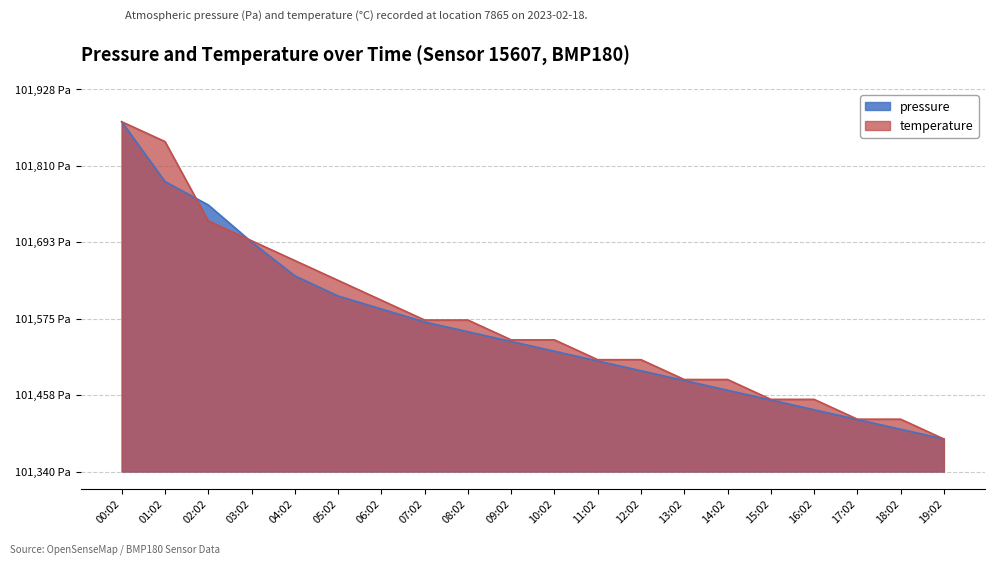

Where do pressure and temperature first cross each other?

00:02 and 01:02